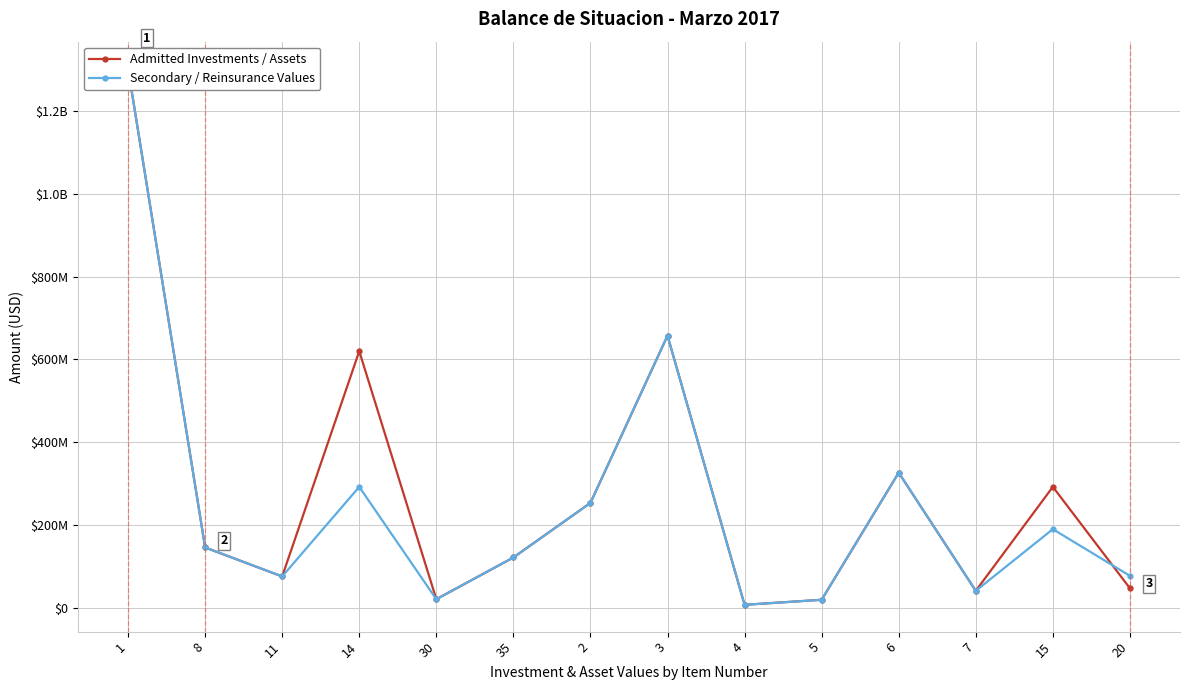

At which category does the chart reach its peak across all series?

1